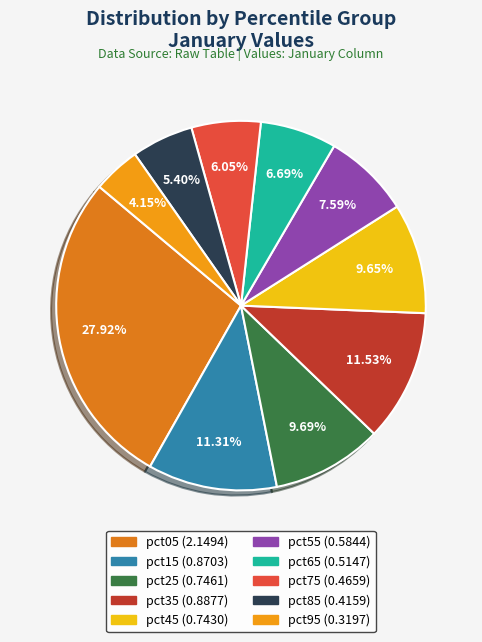

Rank the categories by value from lowest to highest.

pct95, pct85, pct75, pct65, pct55, pct45, pct25, pct15, pct35, pct05